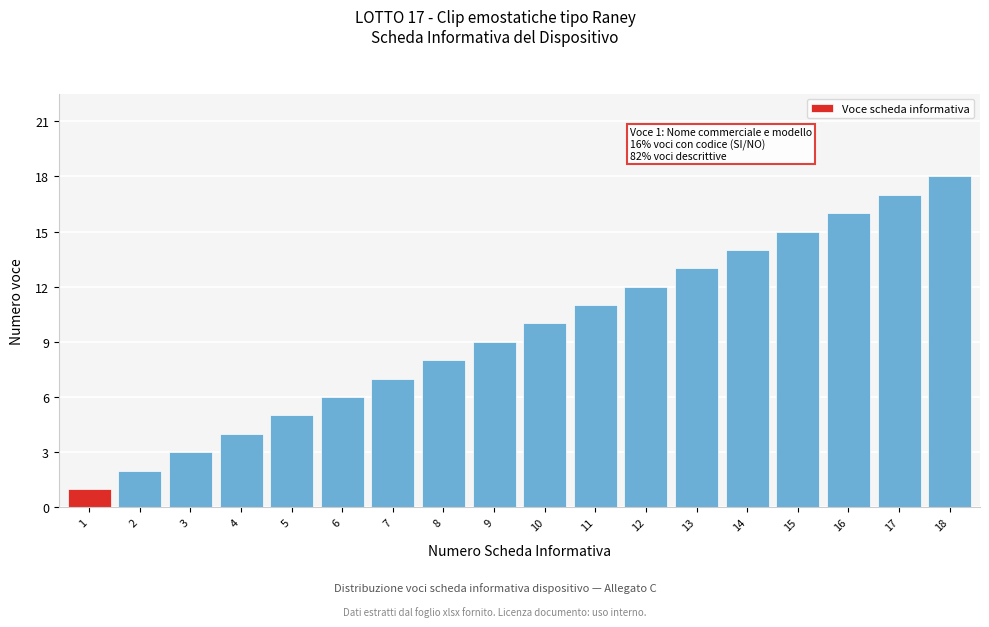

What is the maximum value shown in the chart?

18